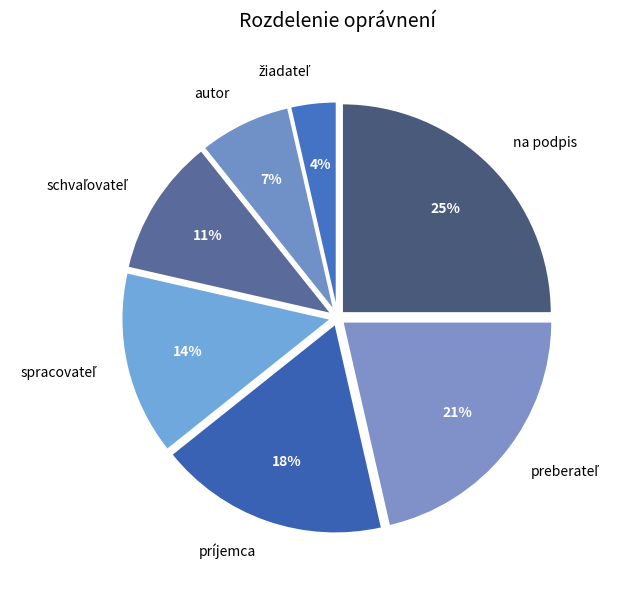

Is there any slice that represents more than half of the pie?

No